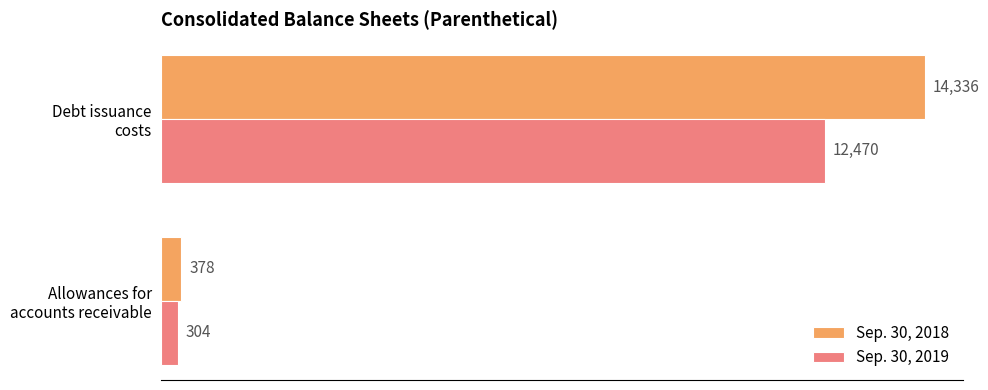

What is the average value of the Sep. 30, 2019 series?

6387